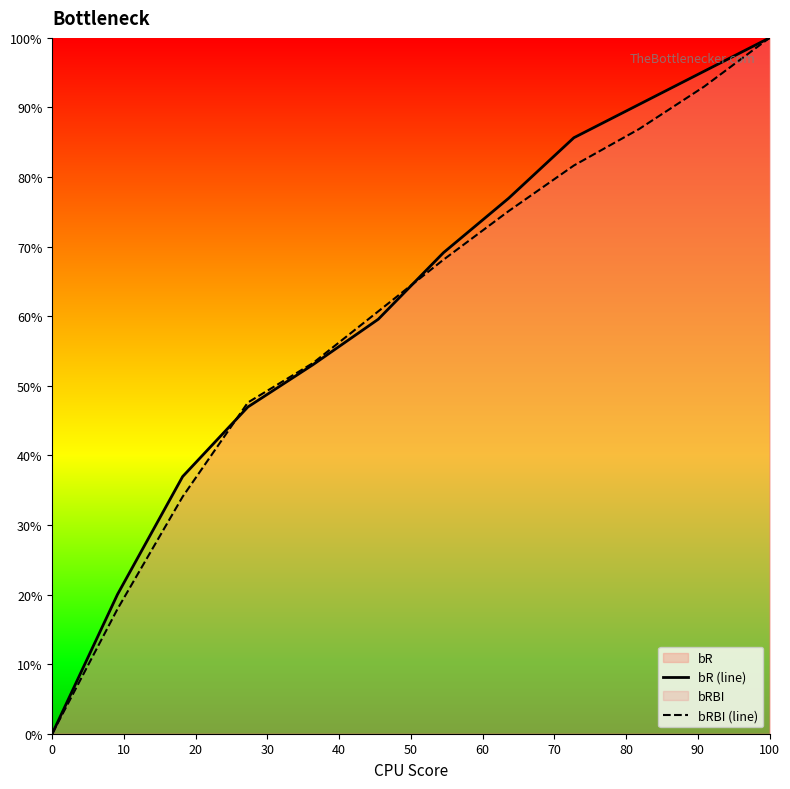

Does the chart have visible grid lines?

No